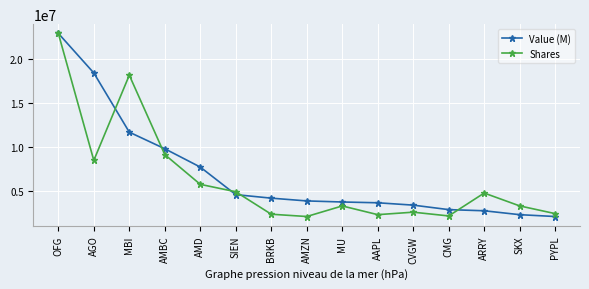

Which series has the largest total across all categories?

Value (M)